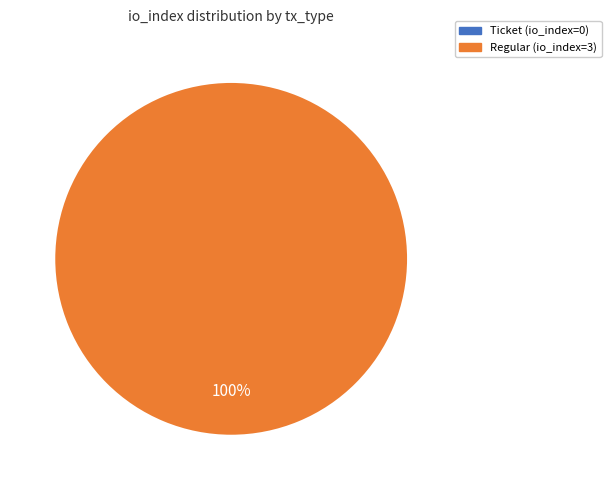

Which has a higher value, Ticket / -1 direction or Regular / 1 direction?

Regular / 1 direction